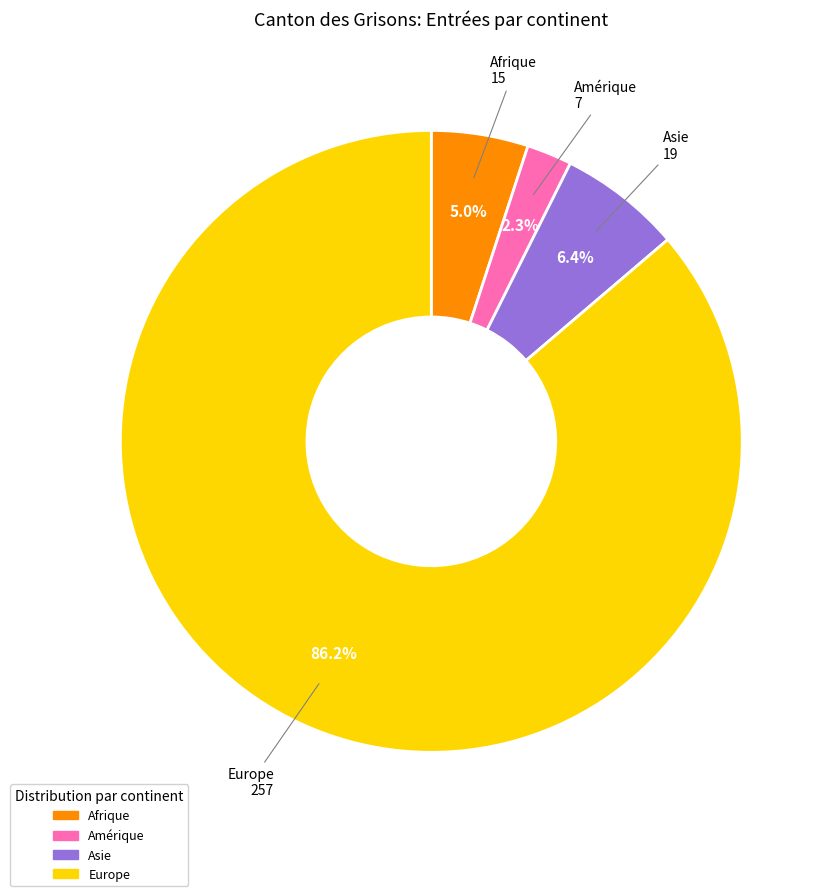

Does Europe account for over 50% of the chart?

Yes